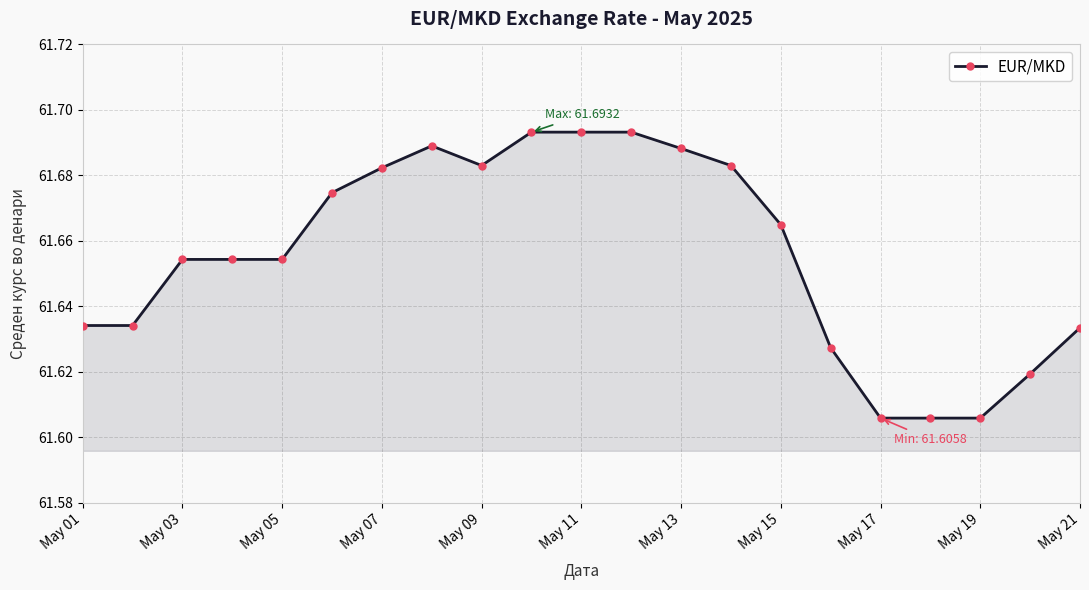

How many lines are shown in the chart?

1